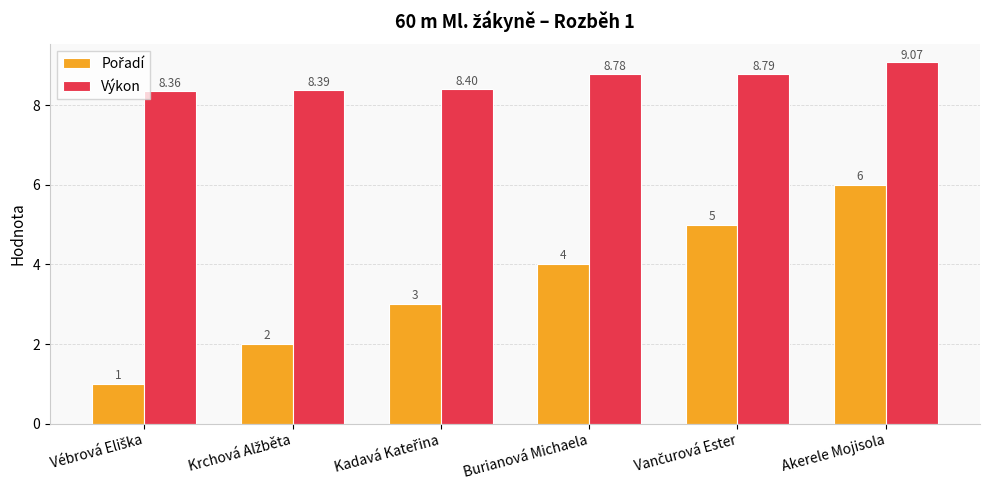

What is the difference between the maximum and minimum values in the Výkon series?

0.7